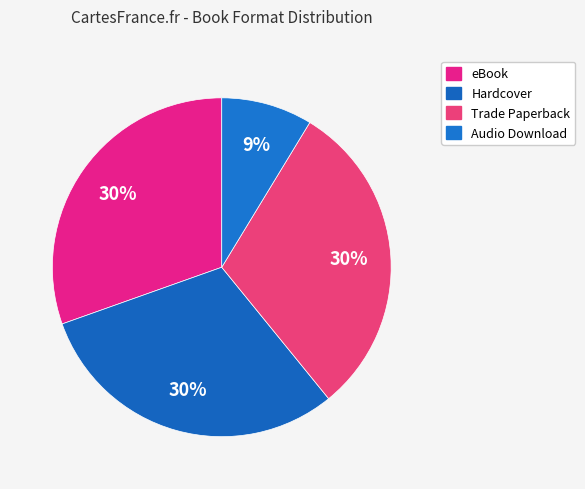

How many segments does this pie chart have?

4